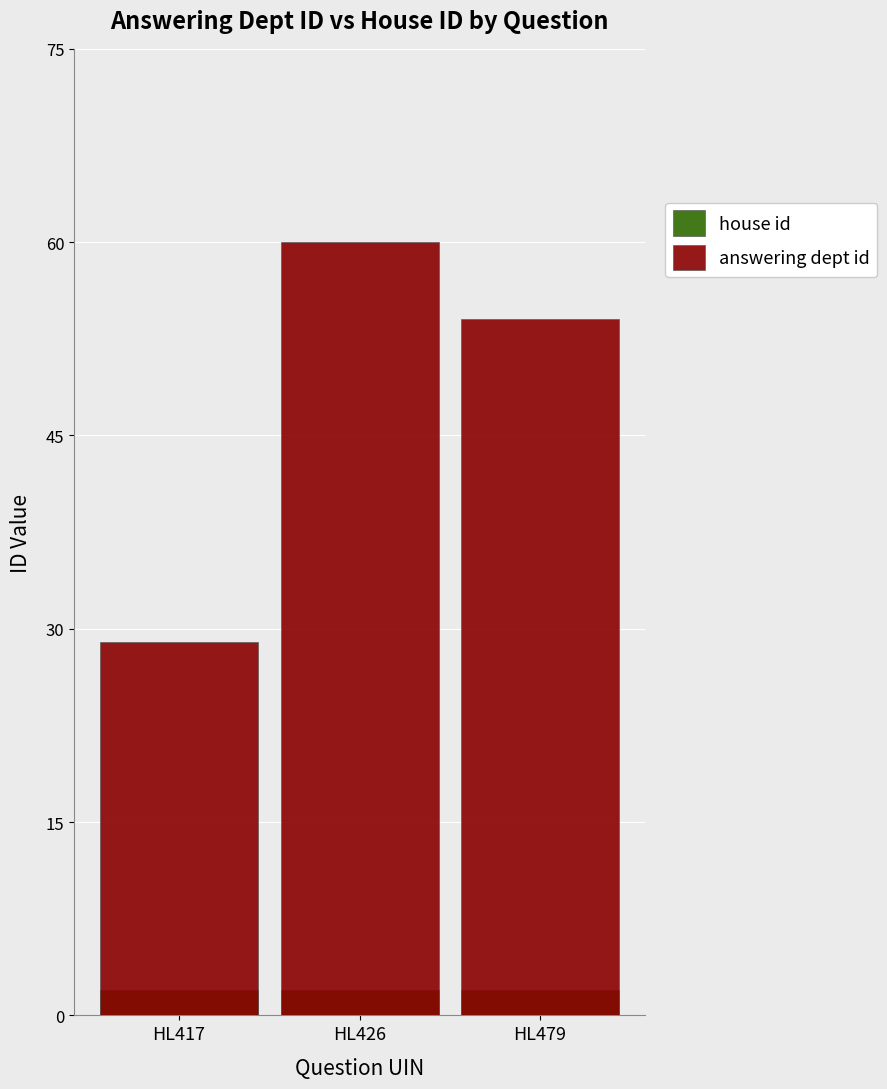

What are all the series names shown in the legend?

house id, answering dept id